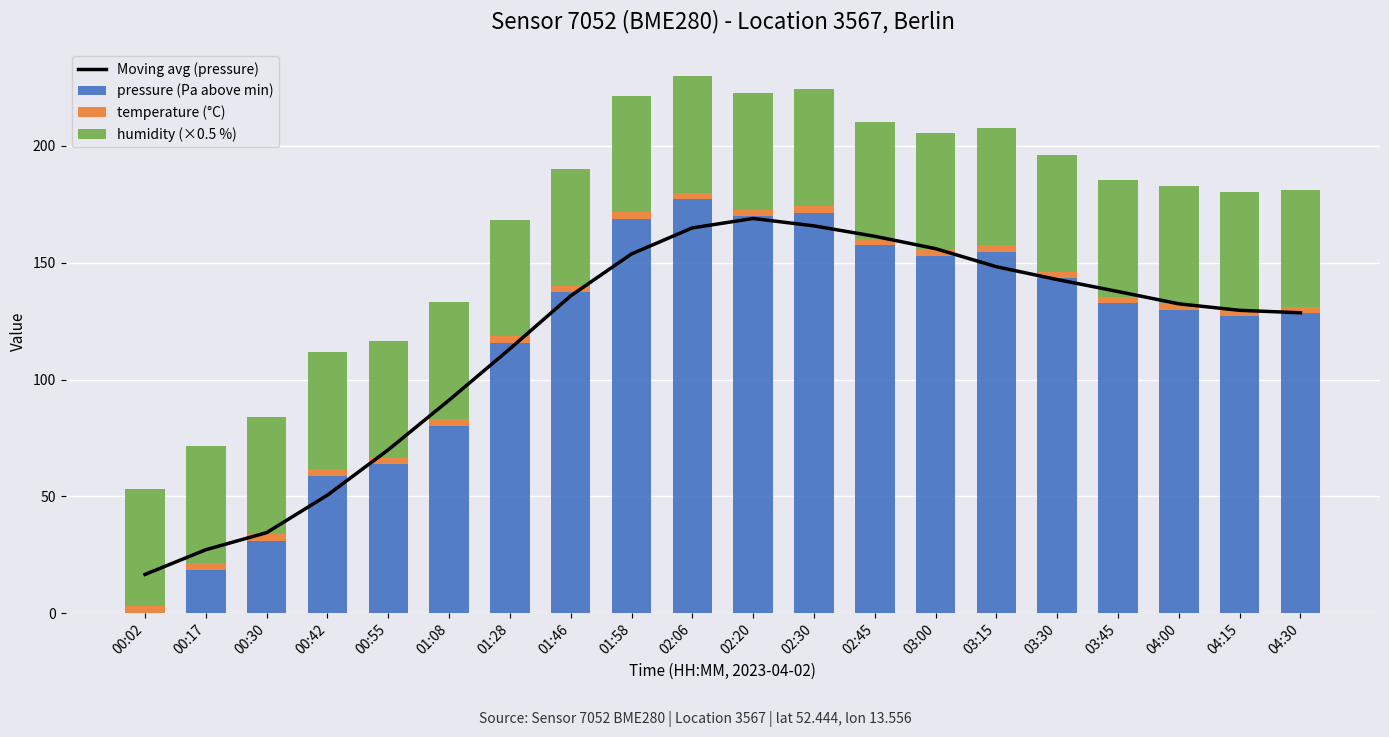

The value of Moving avg (pressure) at 03:15 is 148.3. True or false?

True